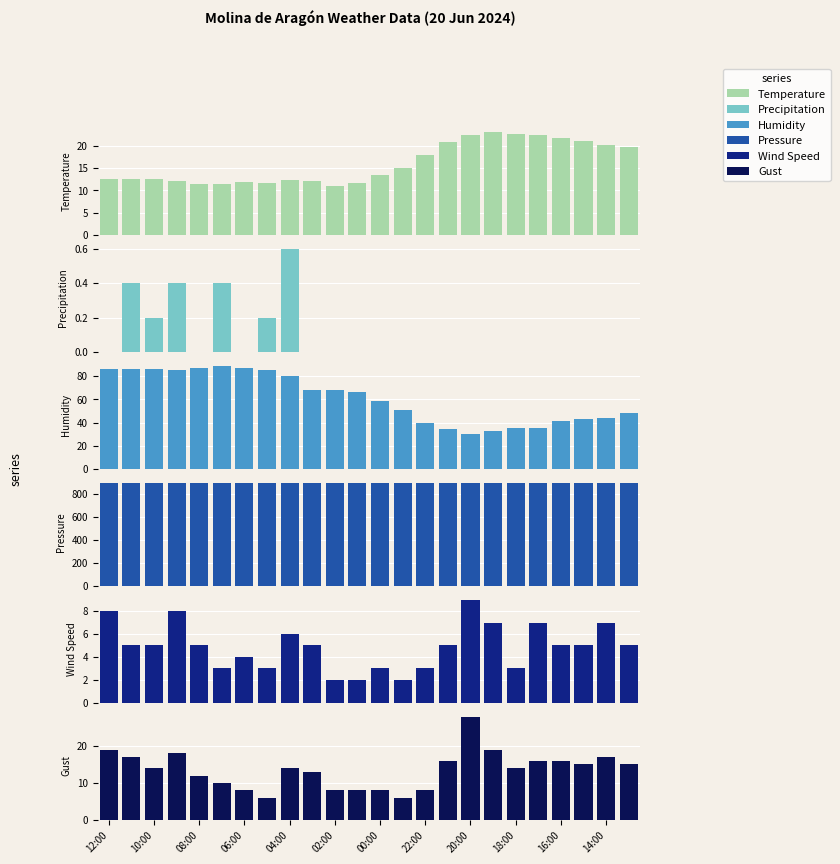

What is the lowest value of the Wind Speed series?

2.0